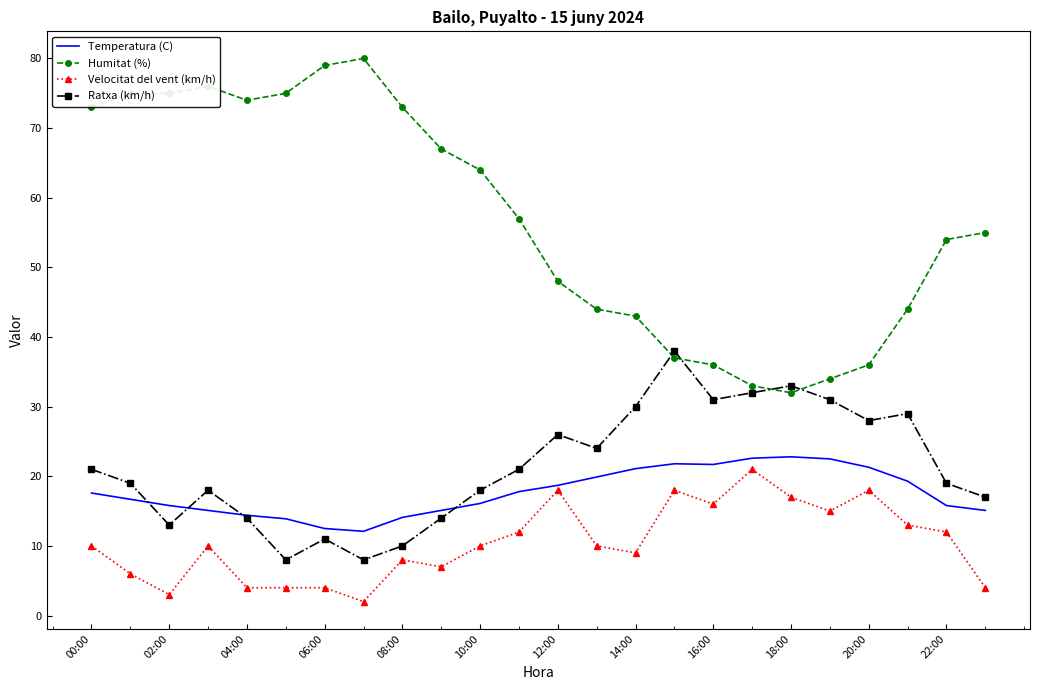

Which series has the widest spread of values?

Humitat (%)